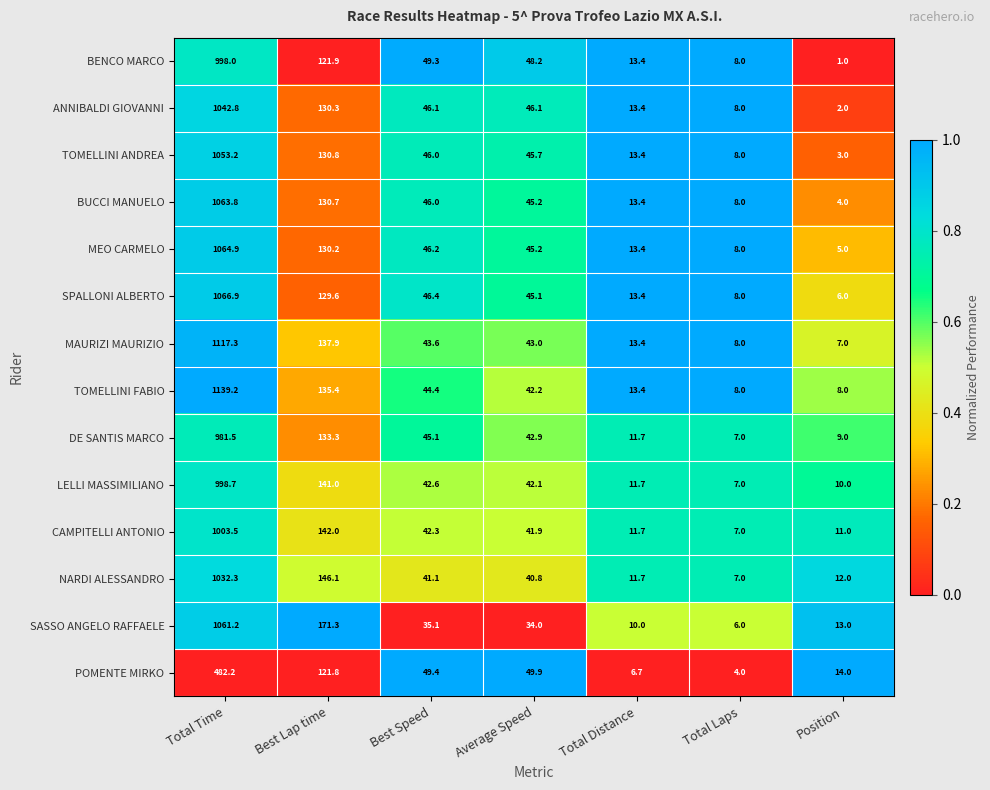

Is it true that DE SANTIS MARCO equals 22.6 at Best Speed?

False